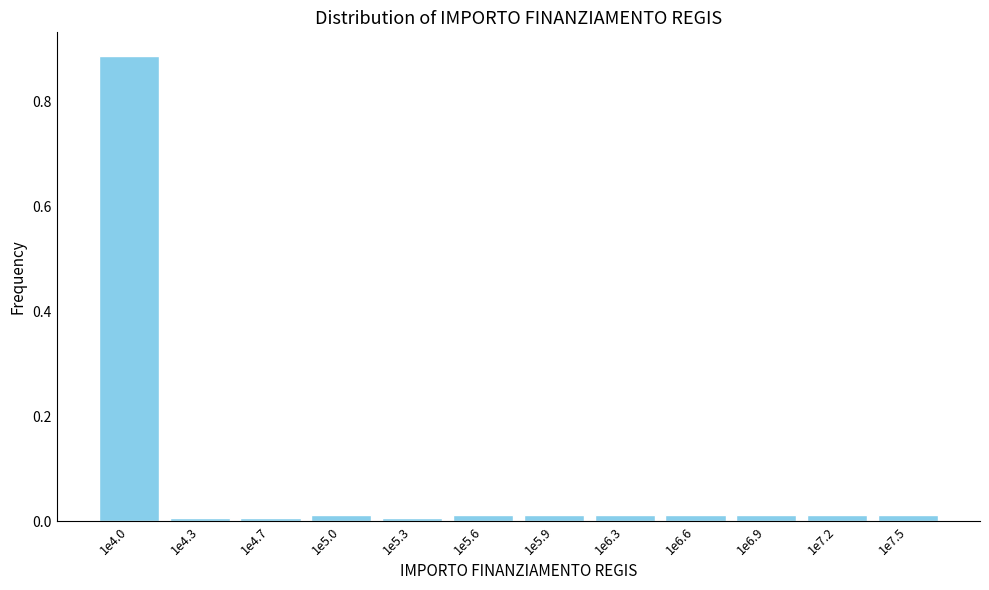

Which category has the highest value across all series?

1e4.0